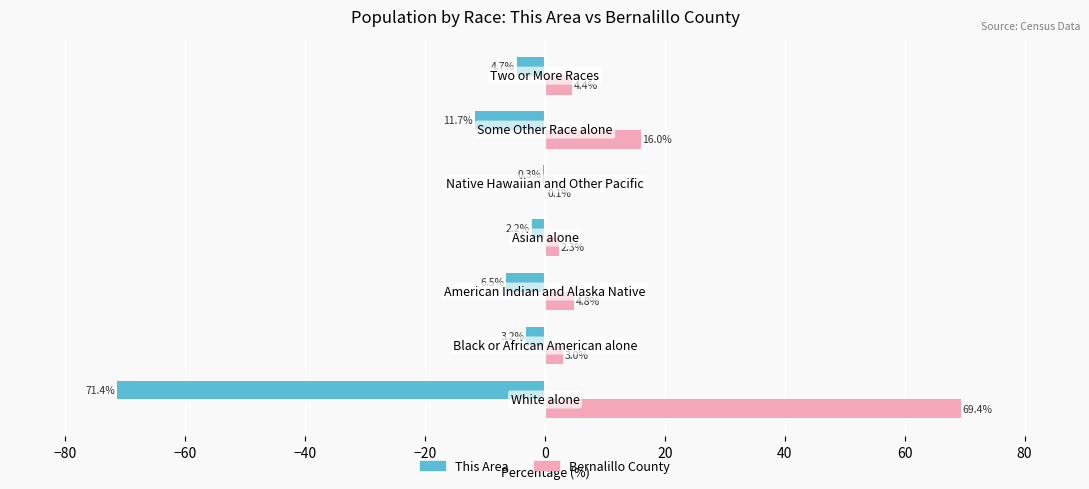

What is the highest value of the Bernalillo County series?

69.4